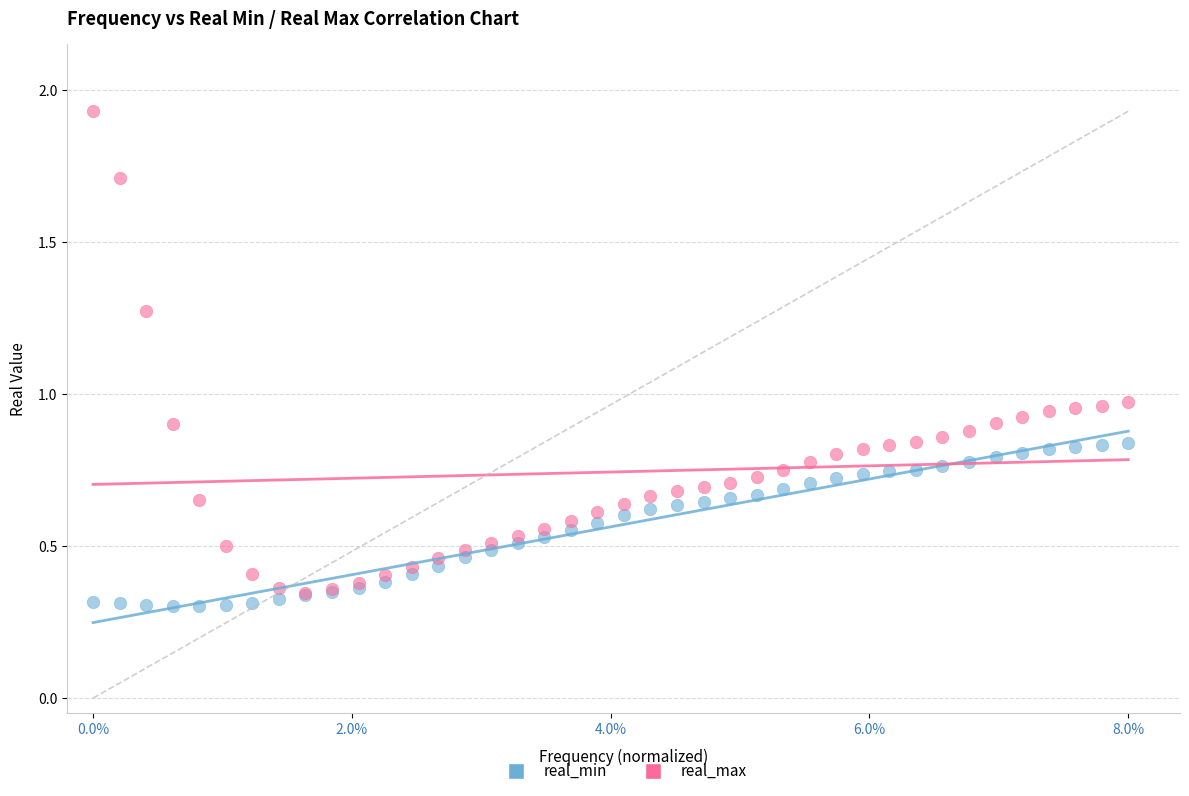

Which series contains the lowest Y value?

real_min